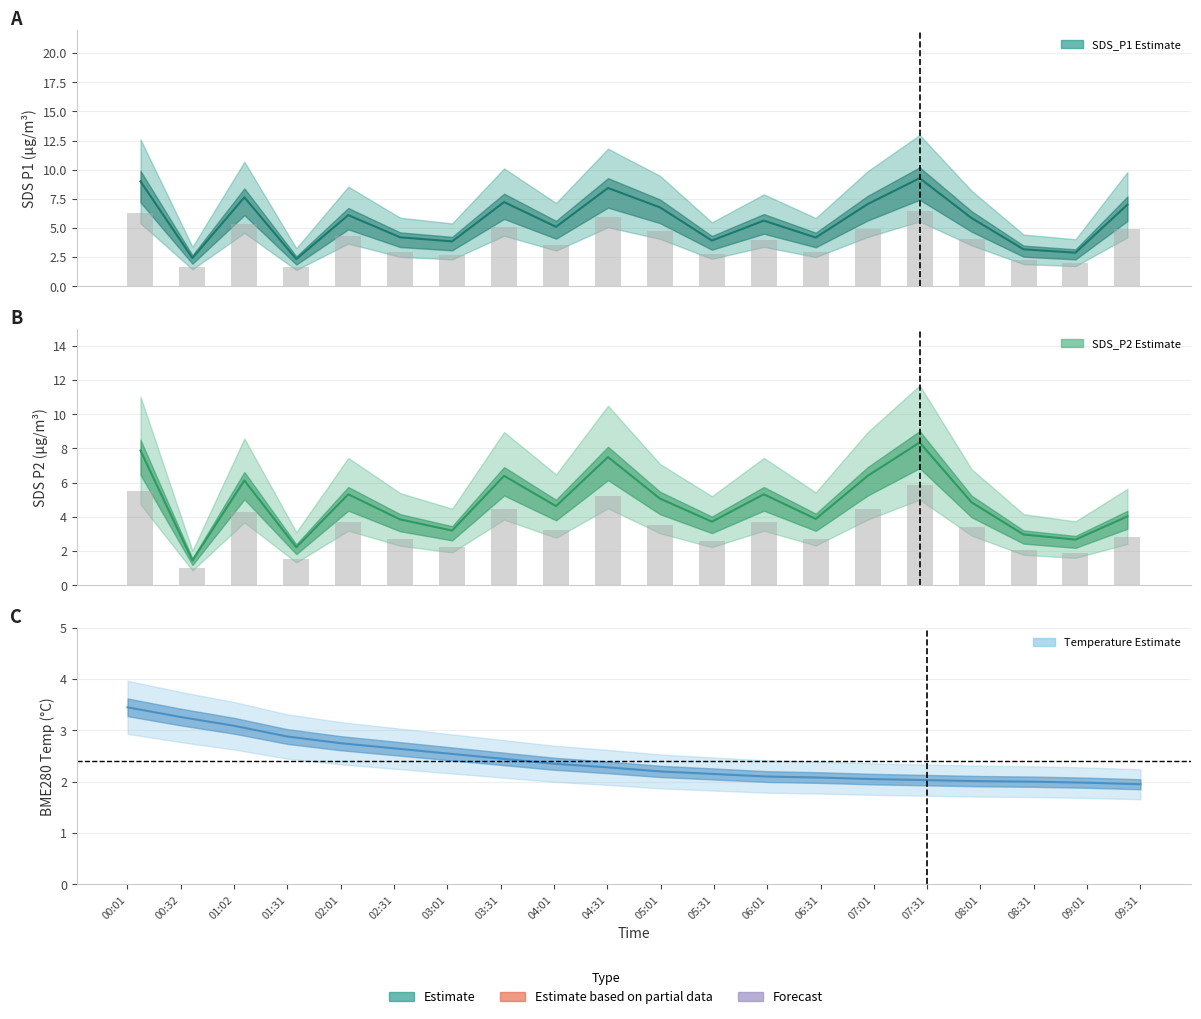

Which series has the widest spread of values?

SDS_P1